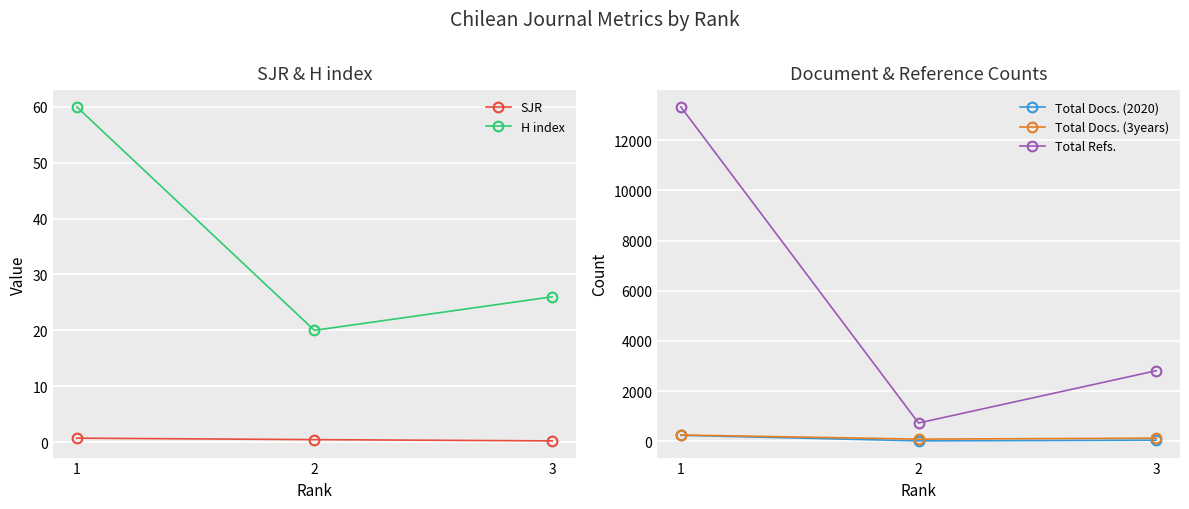

What is the greatest value displayed?

13327.0